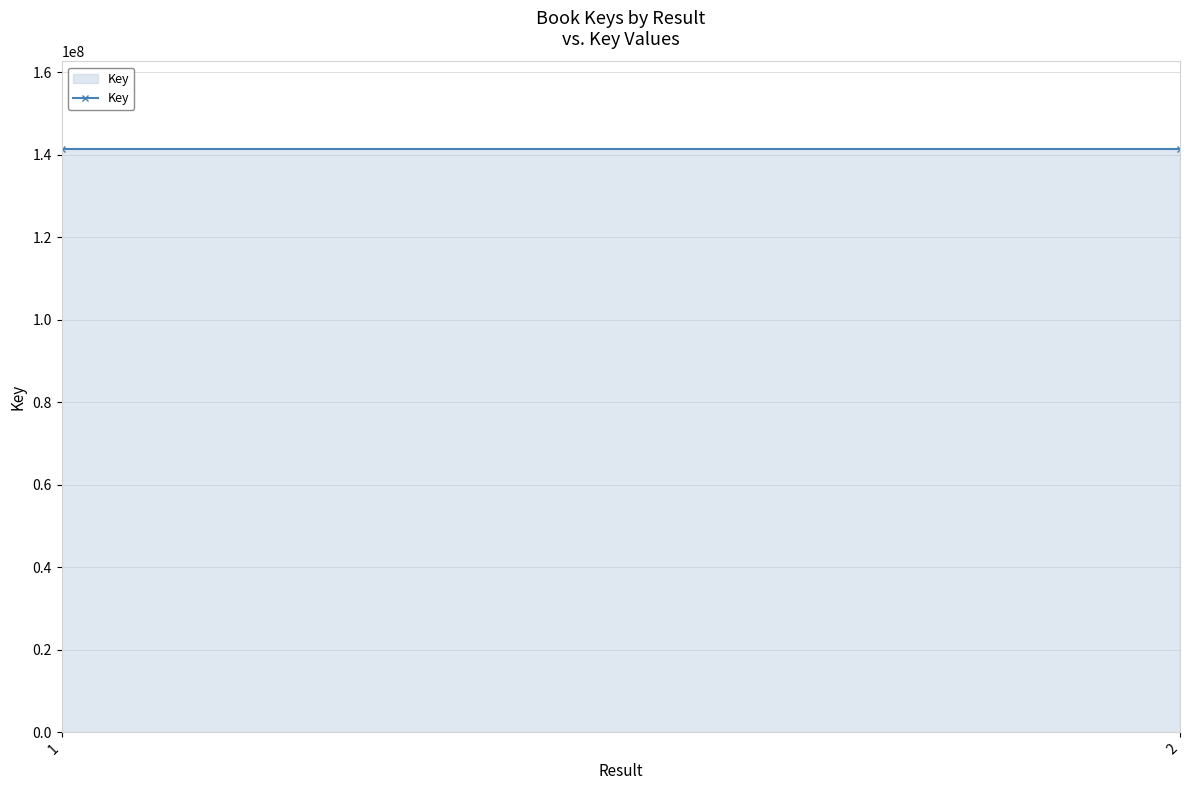

How many values are between 141406386 and 141406696?

2